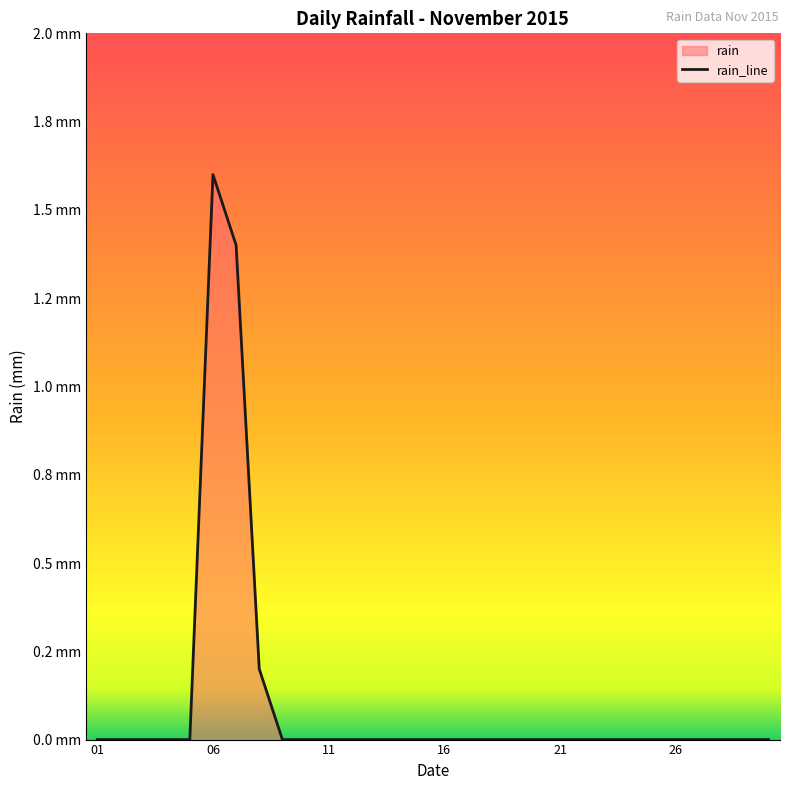

At which label is the value closest to 0?

01